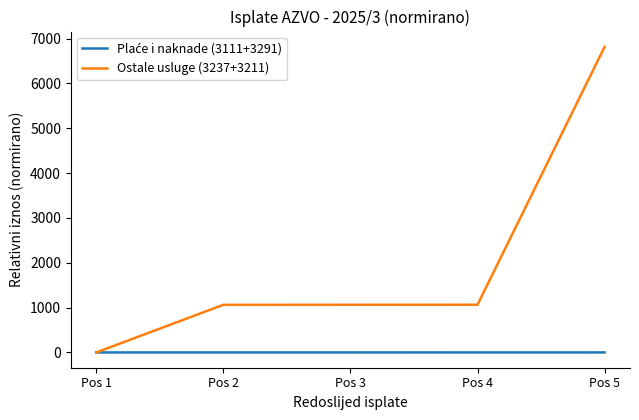

Which series has the widest spread of values?

Ostale usluge (3237+3211)